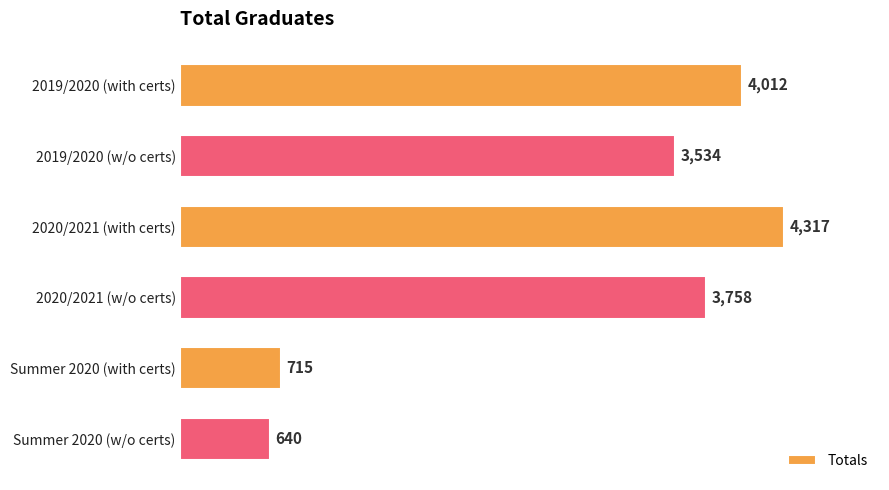

Which has a higher value, 2019/2020 (with certs) or Summer 2020 (with certs)?

2019/2020 (with certs)